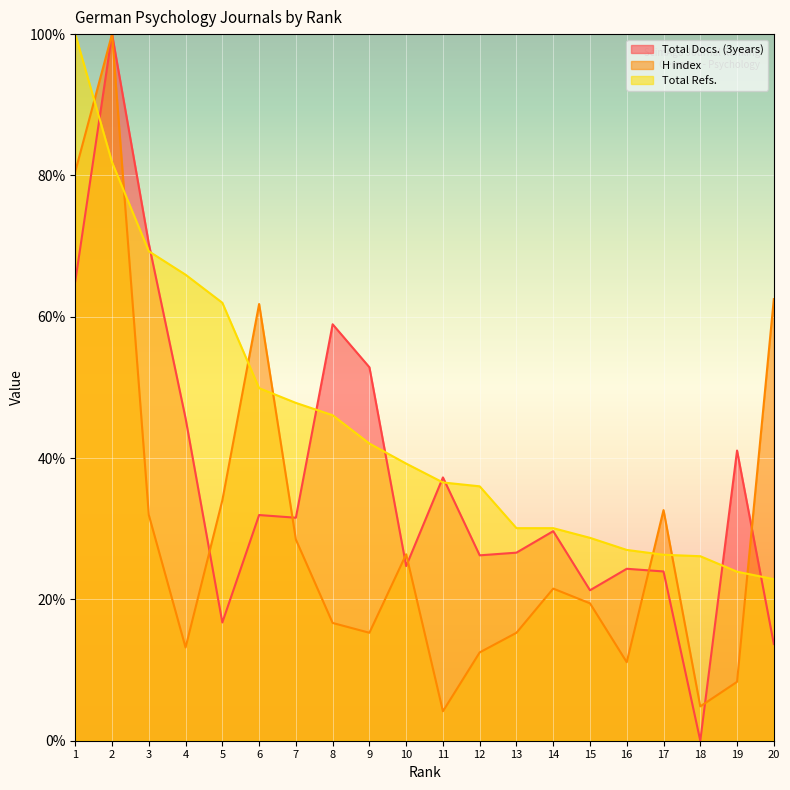

What is the sum of the H index values at 4 and 1?

93.8